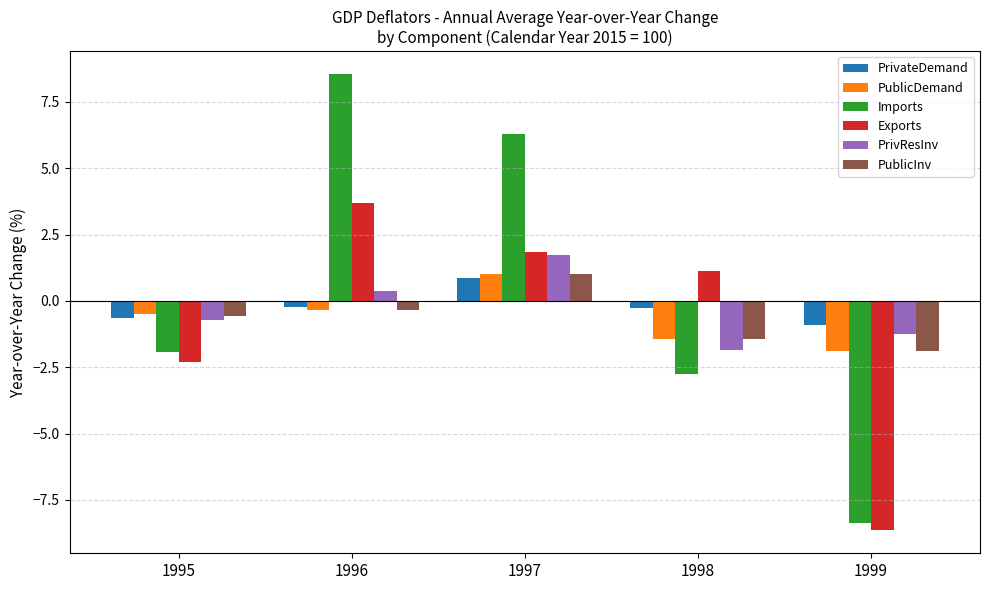

The value of PublicDemand at 1996 is -0.3. True or false?

True